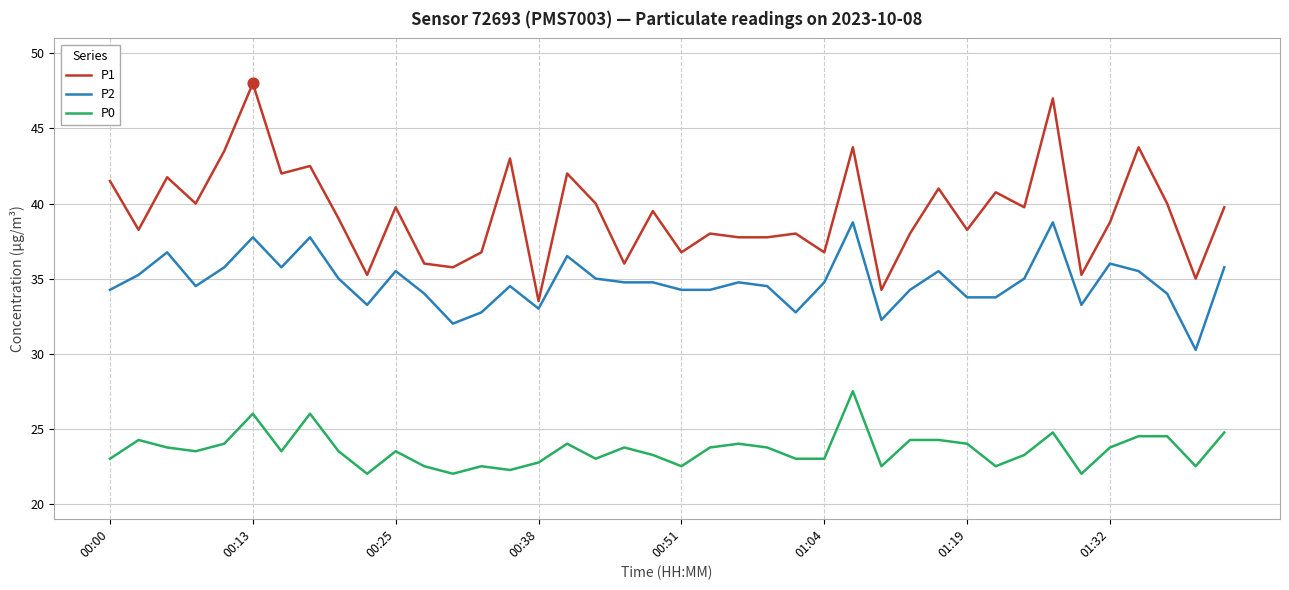

What are all the series names shown in the legend?

P1, P2, P0